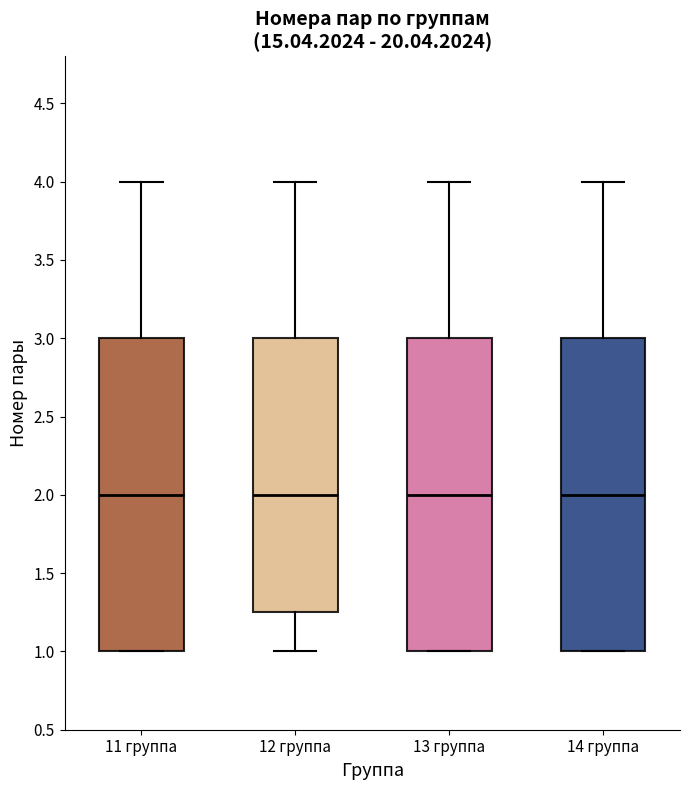

Reading left to right, transcribe this box plot: for each box, give where its median line is, the range the box spans, and where its two whiskers end, as read against the y-axis. The values are not printed on the chart, so give them approximately, as read against the axis.

11 группа: median 2.00, box 1.00 to 3.00, whiskers 1.00 to 4.00
12 группа: median 2.00, box 1.25 to 3.00, whiskers 1.00 to 4.00
13 группа: median 2.00, box 1.00 to 3.00, whiskers 1.00 to 4.00
14 группа: median 2.00, box 1.00 to 3.00, whiskers 1.00 to 4.00